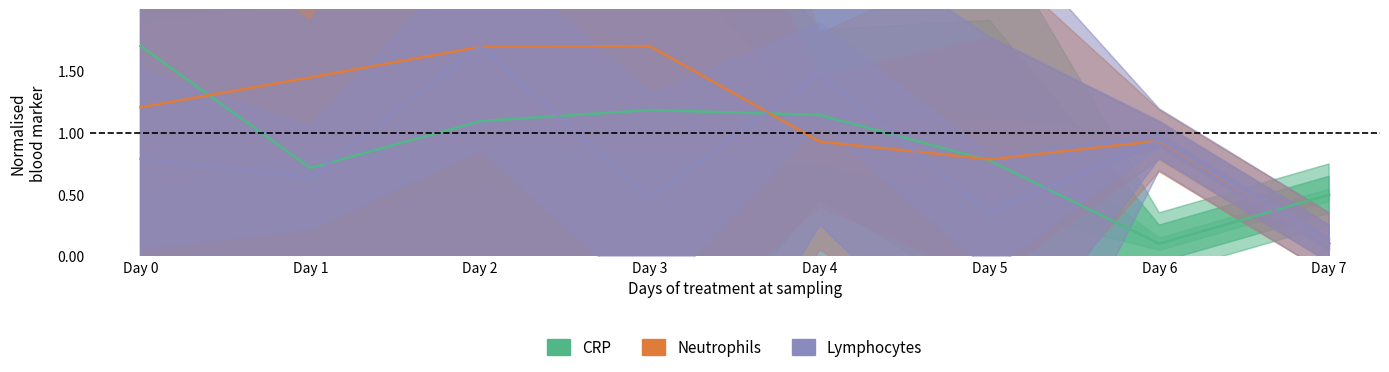

How many data points does each series have?

8